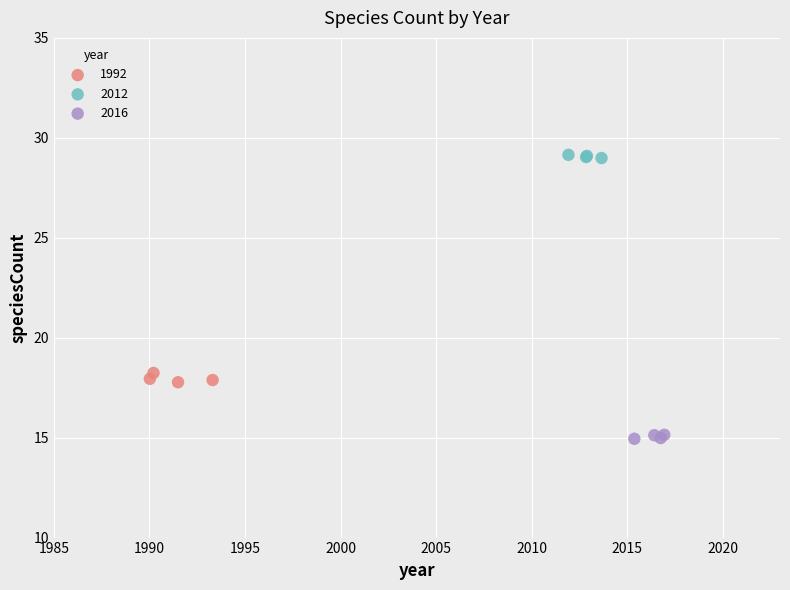

What are all the series names shown in the legend?

1992, 2012, 2016